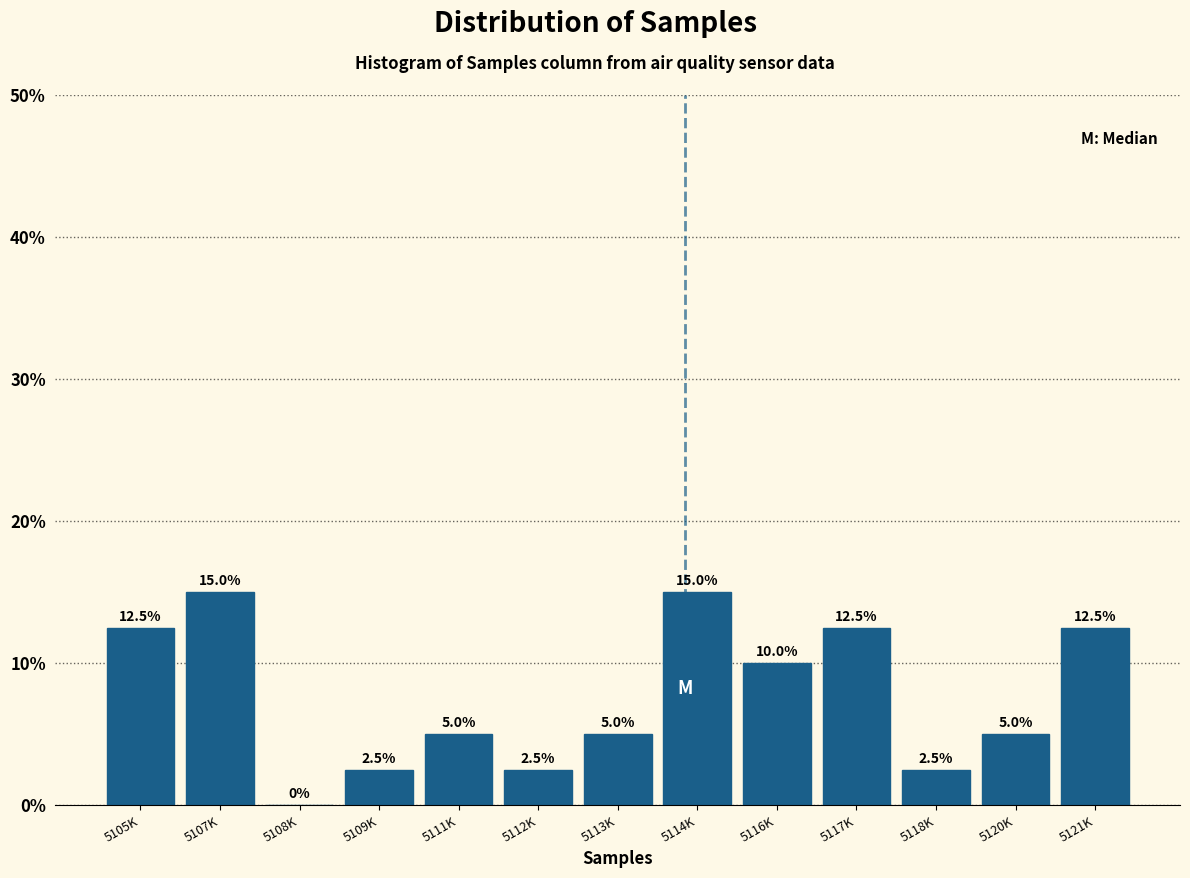

Reading left to right, transcribe all the data shown in this chart.

5105K=12.5	5107K=15.0	5108K=0.0	5109K=2.5	5111K=5.0	5112K=2.5	5113K=5.0	5114K=15.0	5116K=10.0	5117K=12.5	5118K=2.5	5120K=5.0	5121K=12.5